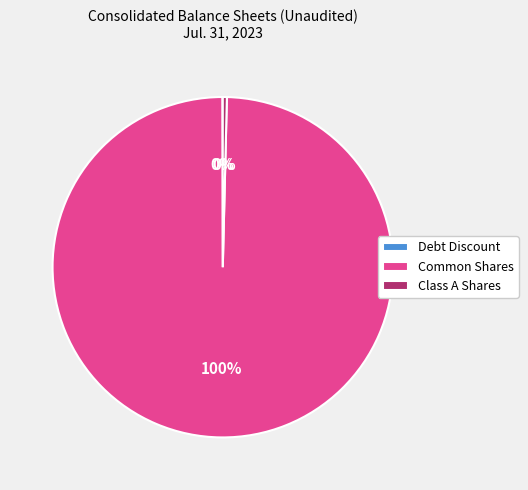

To the nearest percent, what is the average slice percentage?

33%